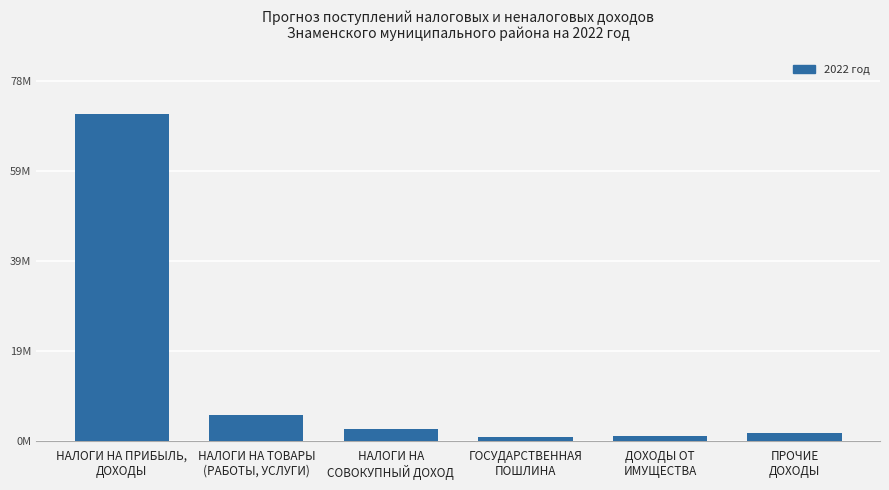

What is the label of the 6th bar from the right?

НАЛОГИ НА ПРИБЫЛЬ,
ДОХОДЫ